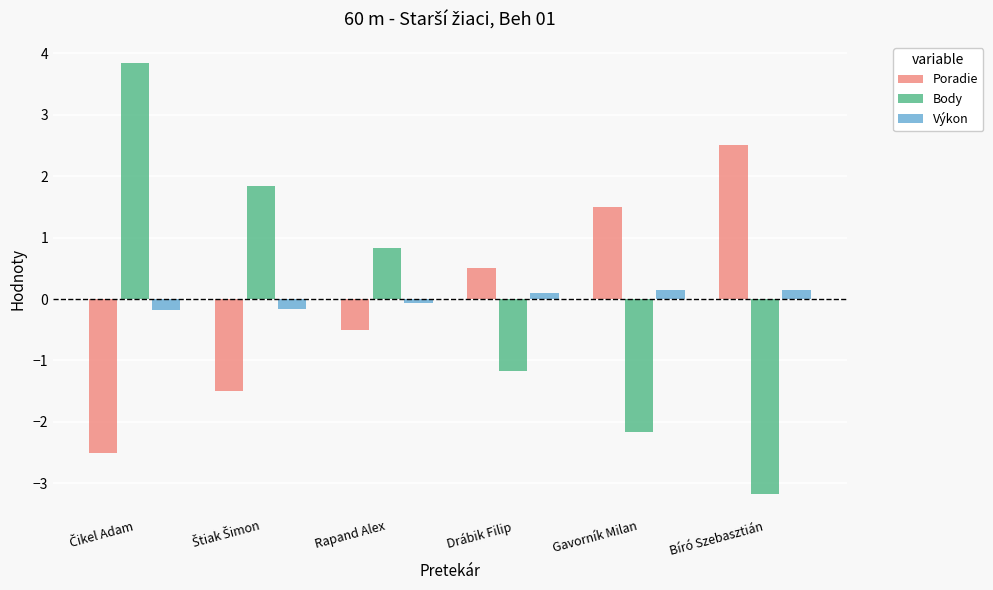

Is the value of Poradie at Bíró Szebasztián greater than the value of Výkon at Bíró Szebasztián?

Yes